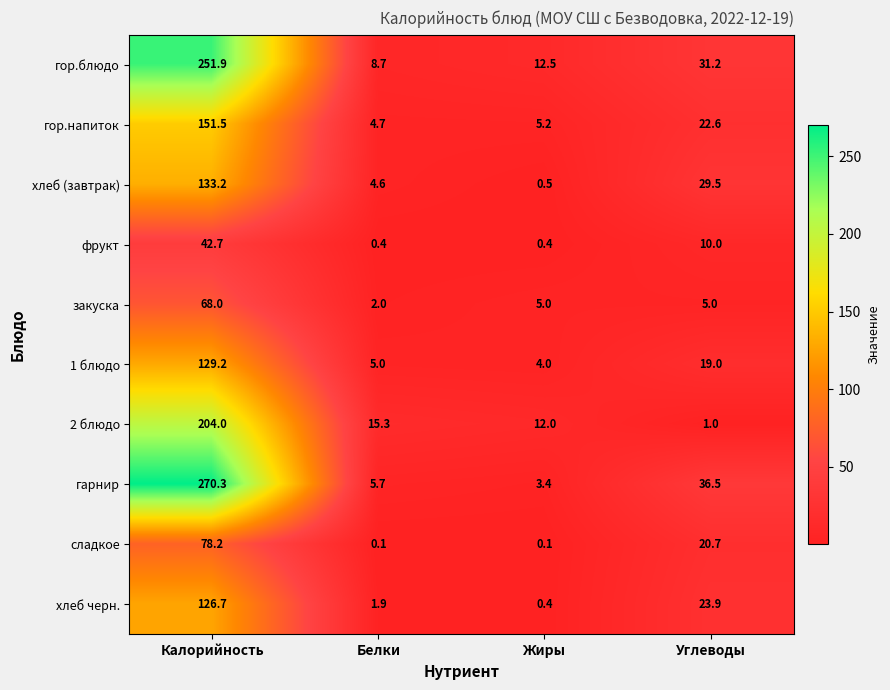

What is the difference between the highest and lowest values at Белки?

15.2